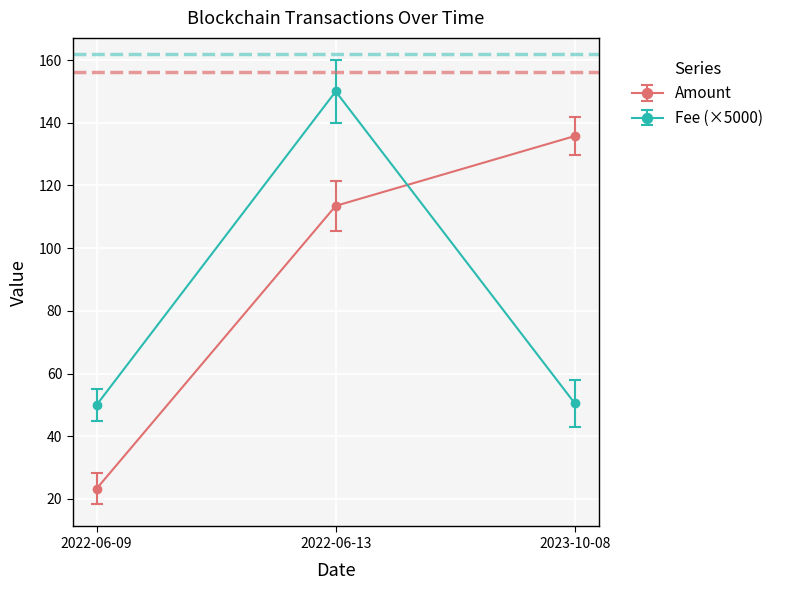

What is the minimum value for Amount?

23.3